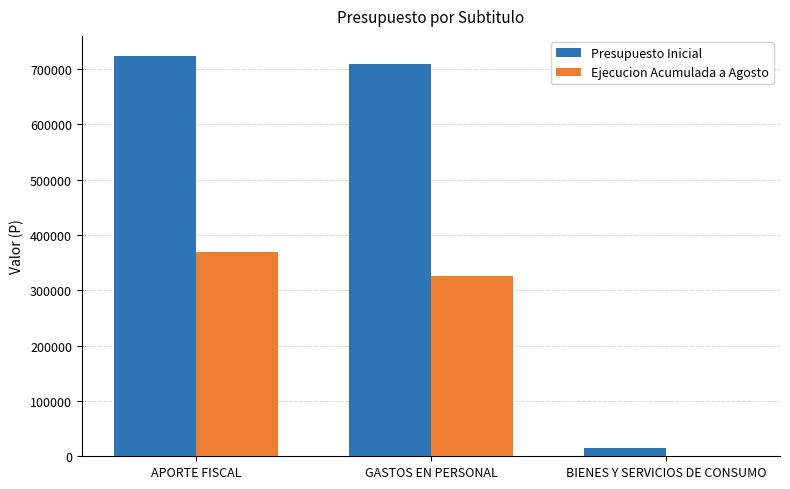

What is the greatest value displayed?

723382